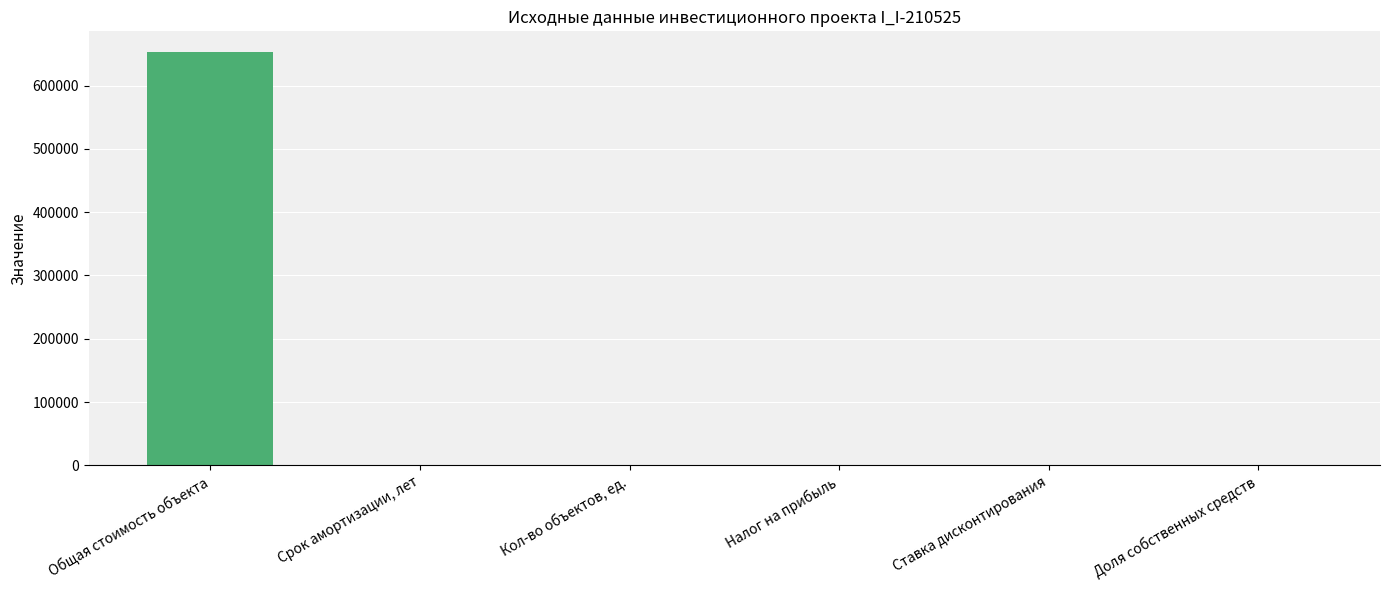

Between Налог на прибыль and Общая стоимость объекта, which is larger?

Общая стоимость объекта